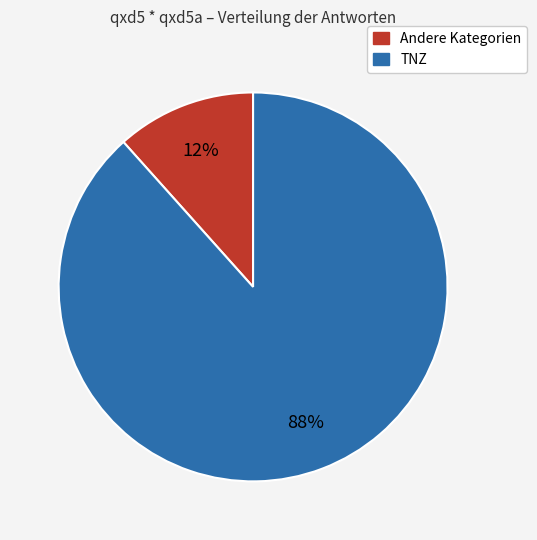

Is there a majority slice in this chart?

Yes